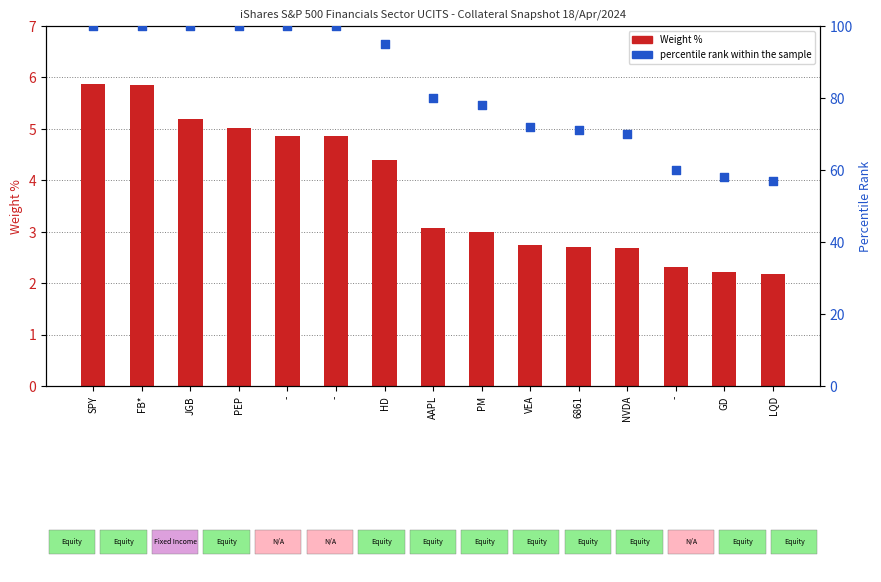

Which series reaches the maximum Y coordinate?

percentile rank within the sample